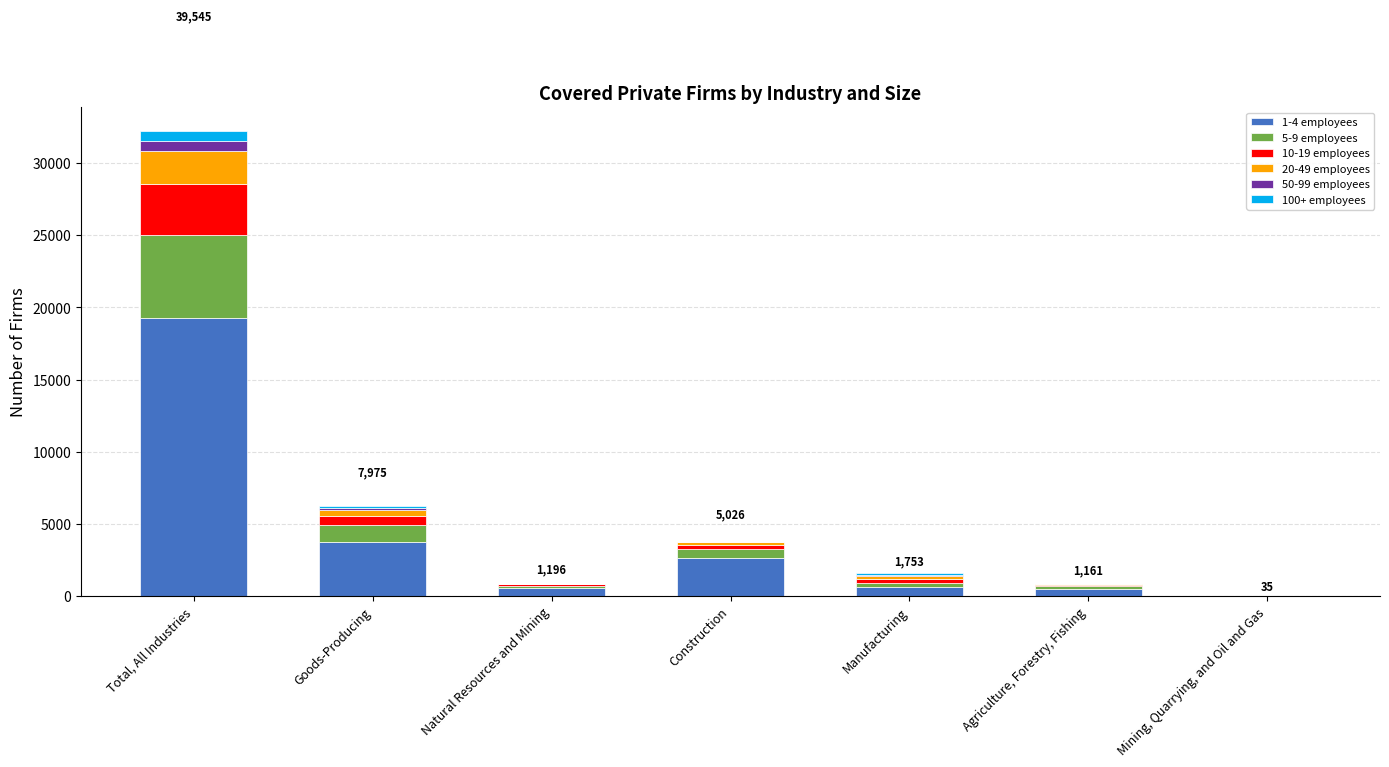

At which category is the sum across all series the highest?

Total, All Industries